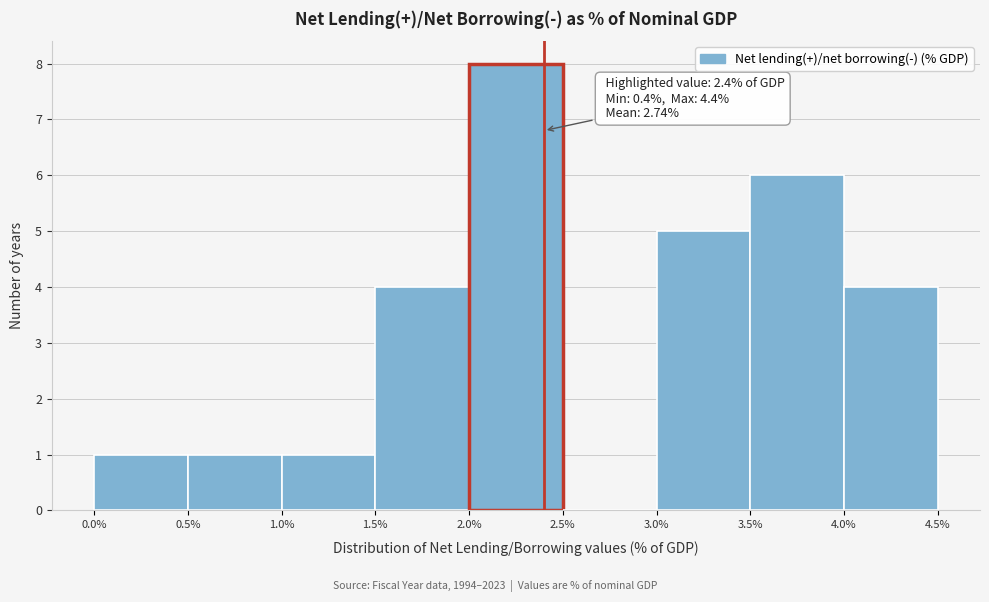

Over which range of the x-axis is the bar tallest?

2.0% to 2.5%